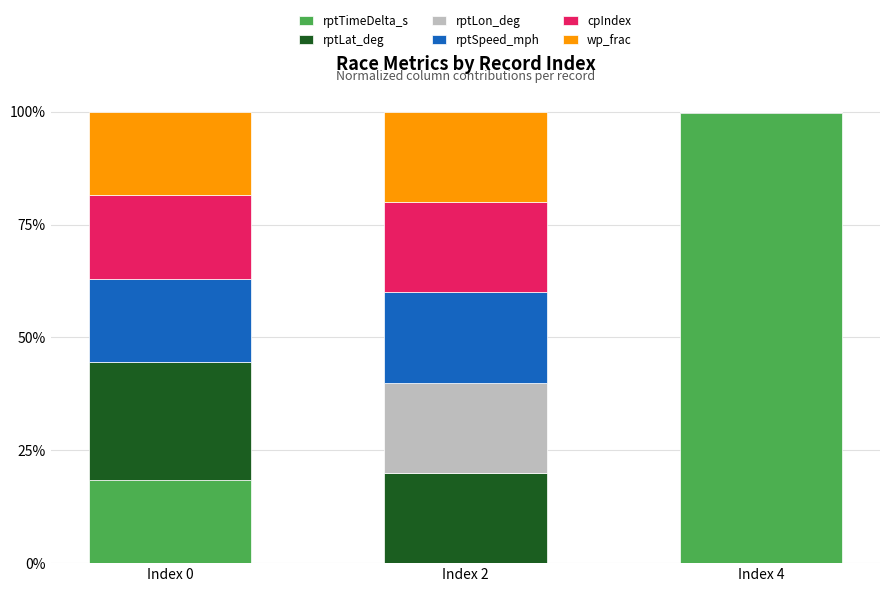

What is the total value across all series at Index 0?

100.0